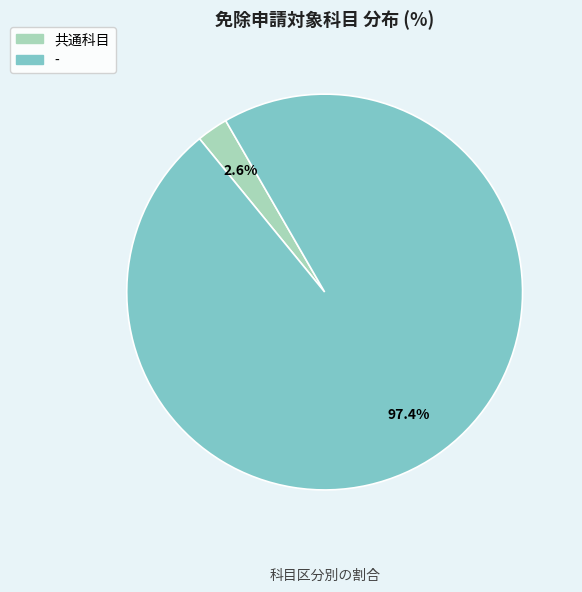

To the nearest percent, what percentage of the pie is 共通科目?

3%